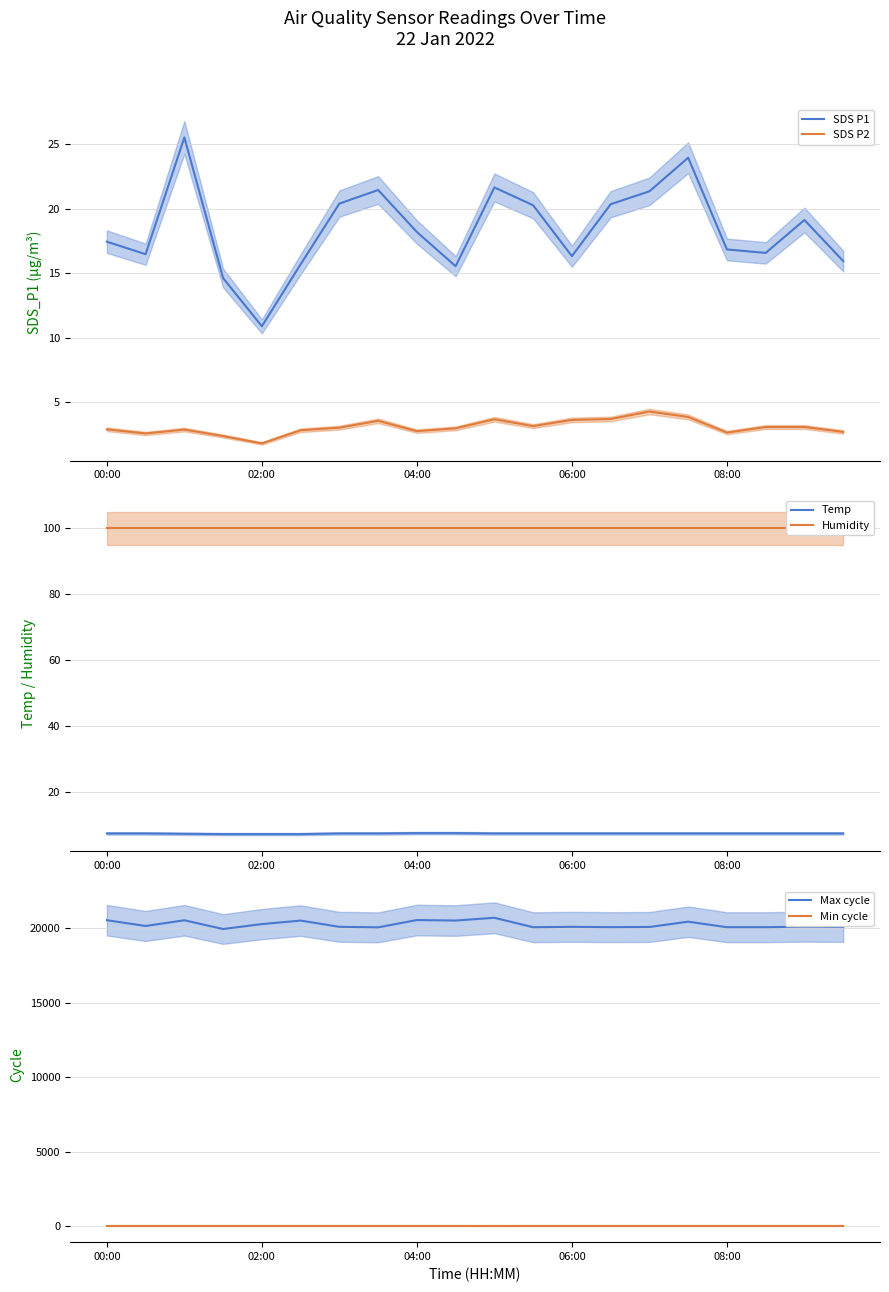

What is the minimum value for SDS P1?

10.9